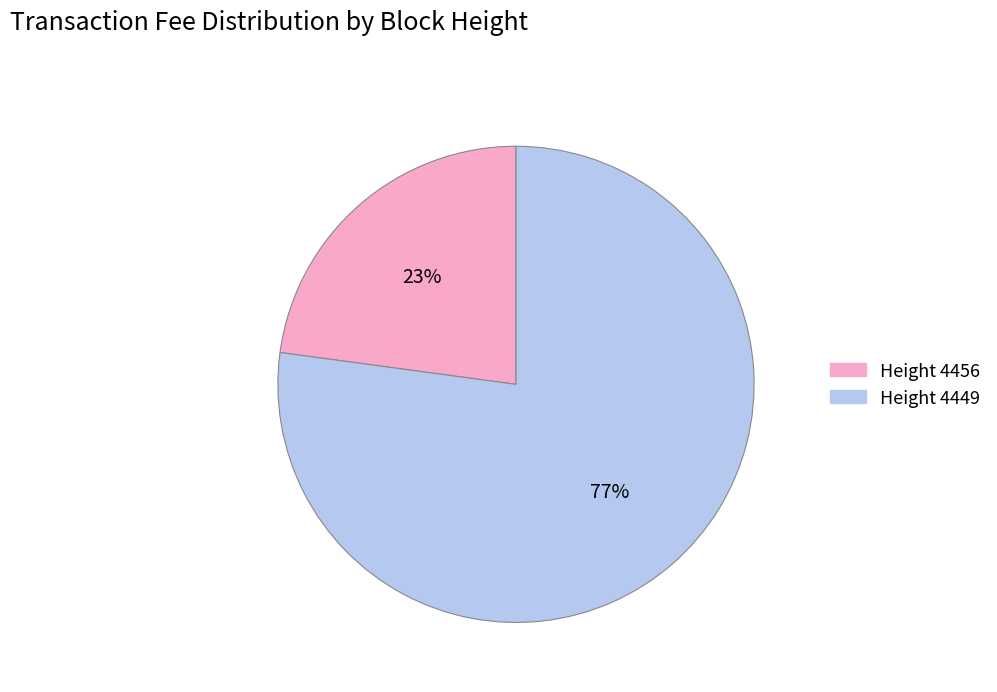

Count the number of slices in the pie.

2